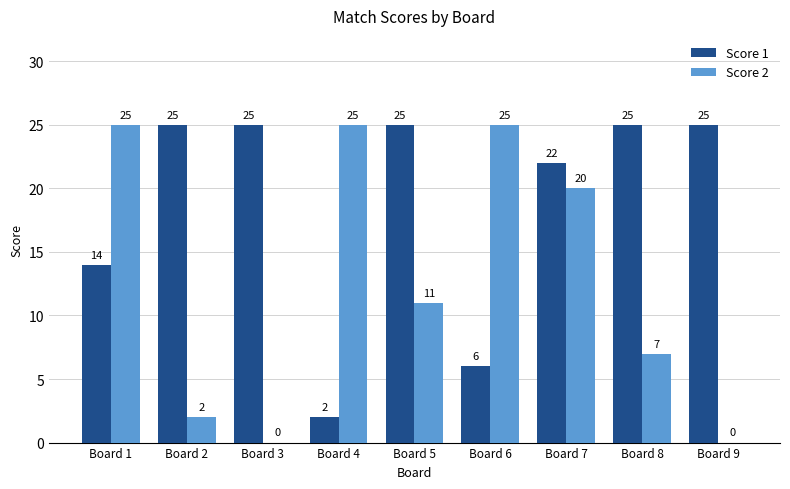

How many distinct data groups are displayed?

2